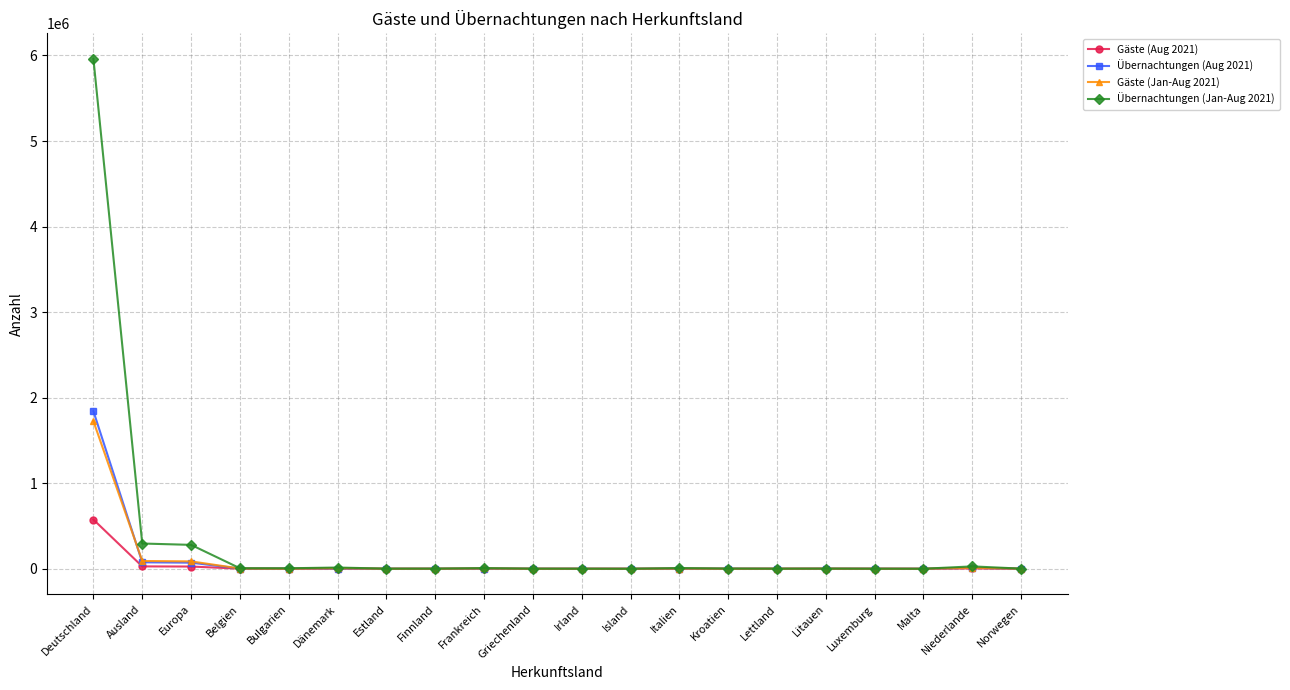

What is the label of the 9th point from the left?

Frankreich